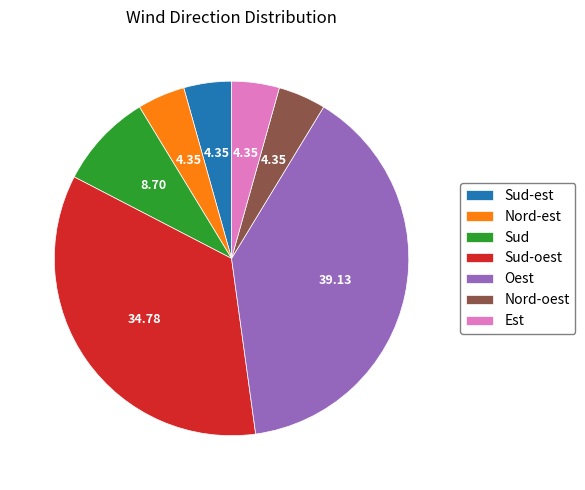

What is the largest slice in the pie chart?

Oest